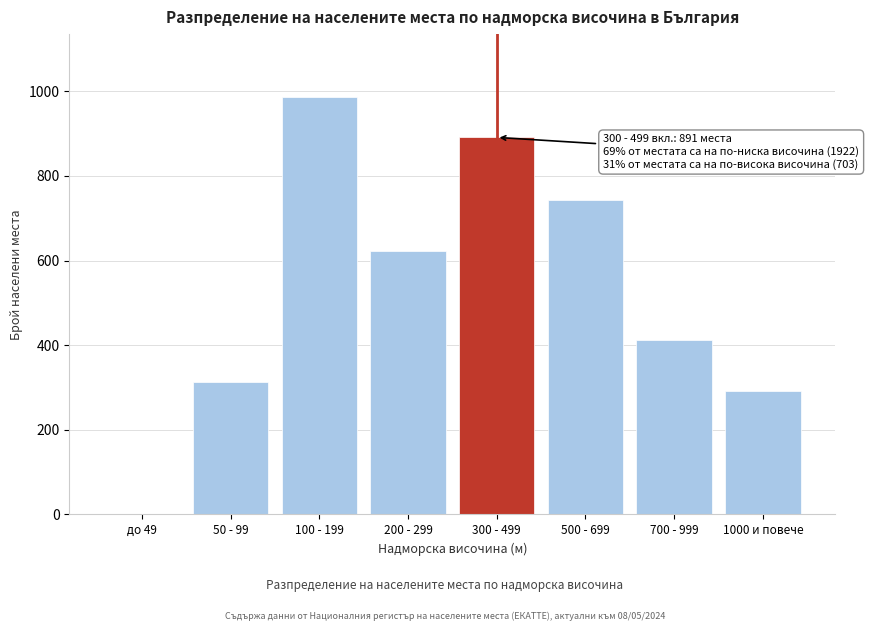

Reading left to right, transcribe all the data shown in this chart.

до 49=0	50 - 99=312	100 - 199=987	200 - 299=623	300 - 499=891	500 - 699=743	700 - 999=412	1000 и повече=291